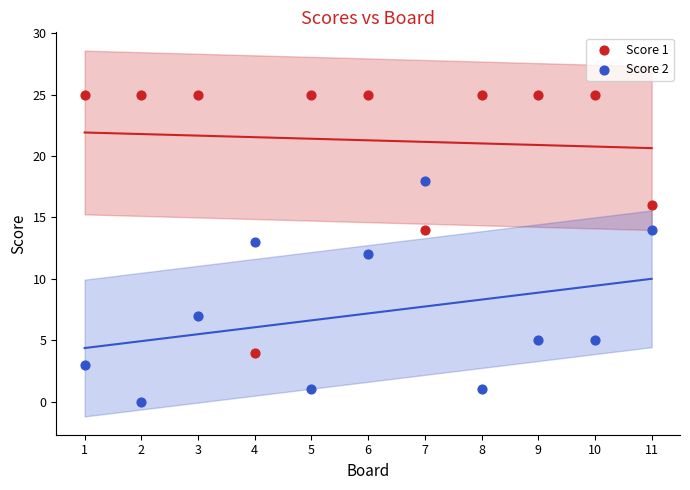

Across all data points, what is the range of X values (max minus min)?

10